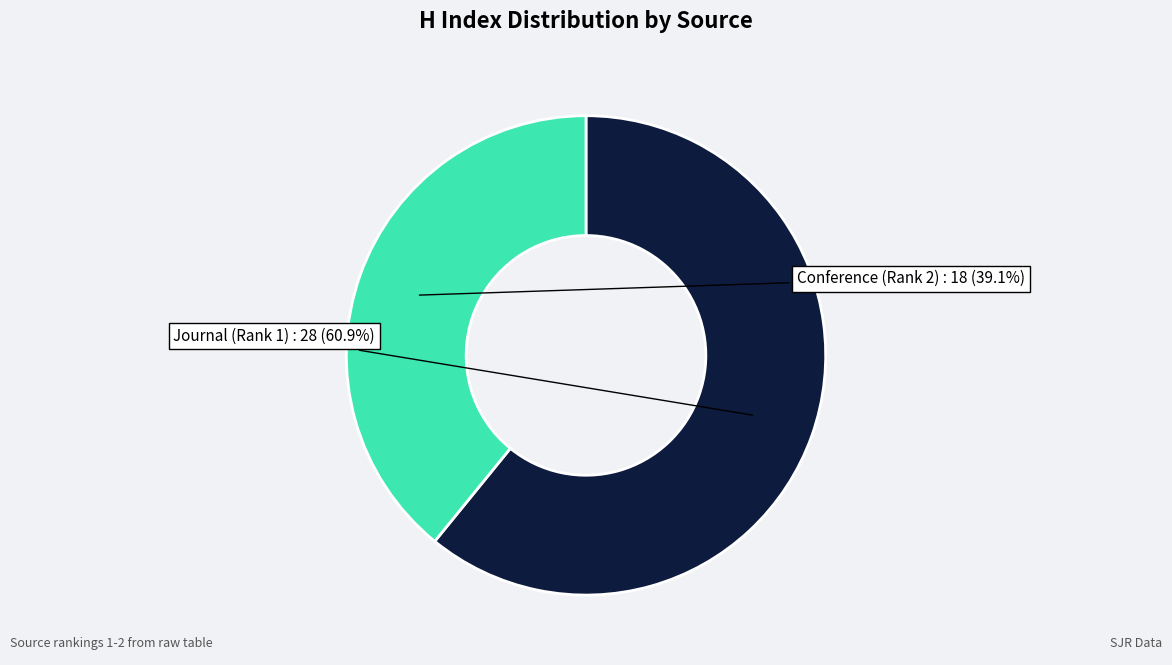

Is there a majority slice in this chart?

Yes